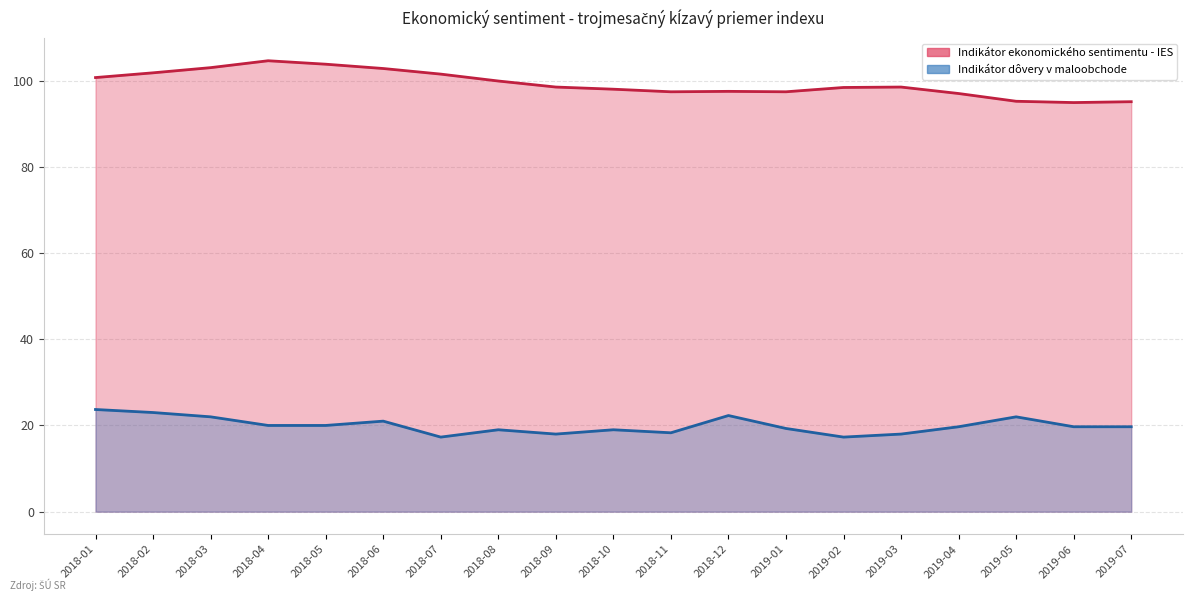

True or false: Indikátor ekonomického sentimentu - IES and Indikátor dôvery v maloobchode cross at least once.

False